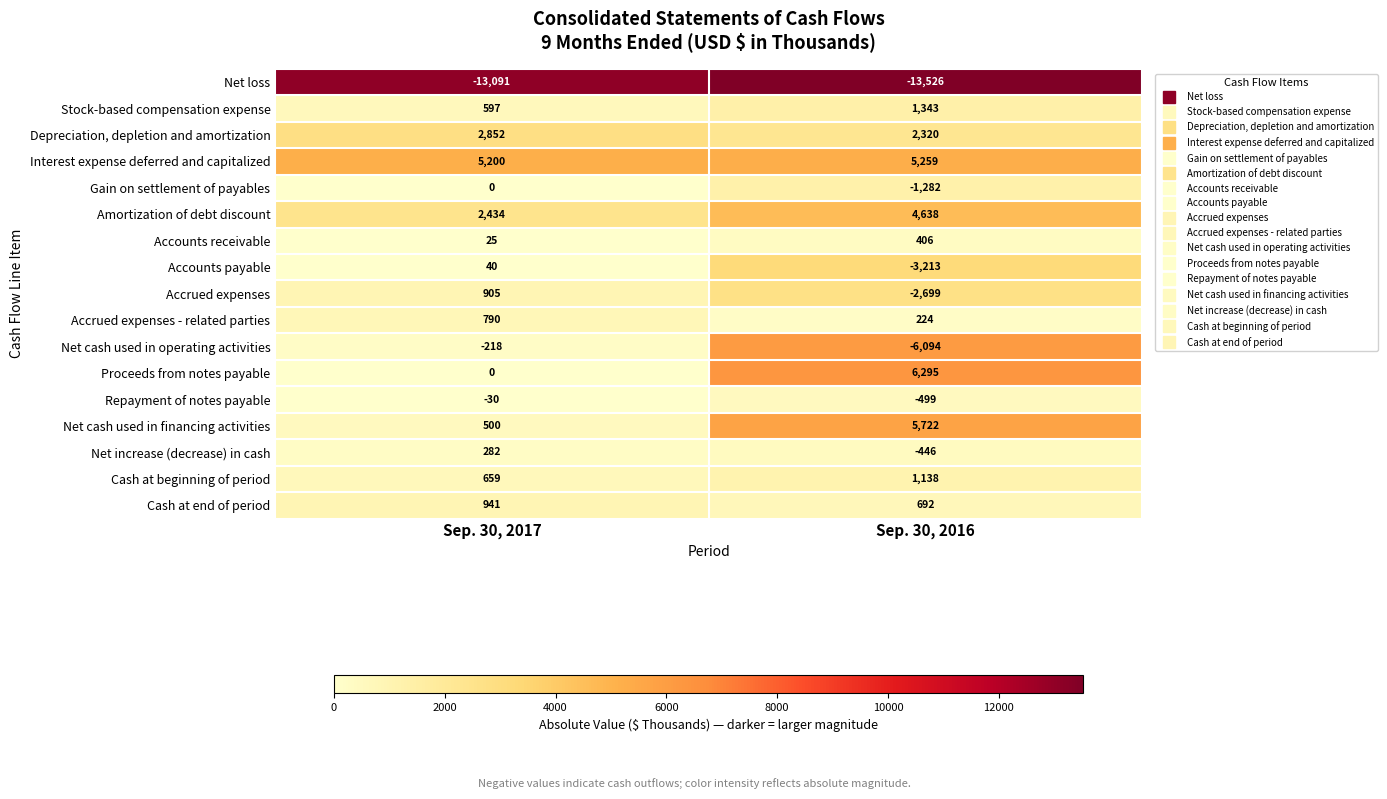

Which category has the highest value across all series?

Sep. 30, 2016